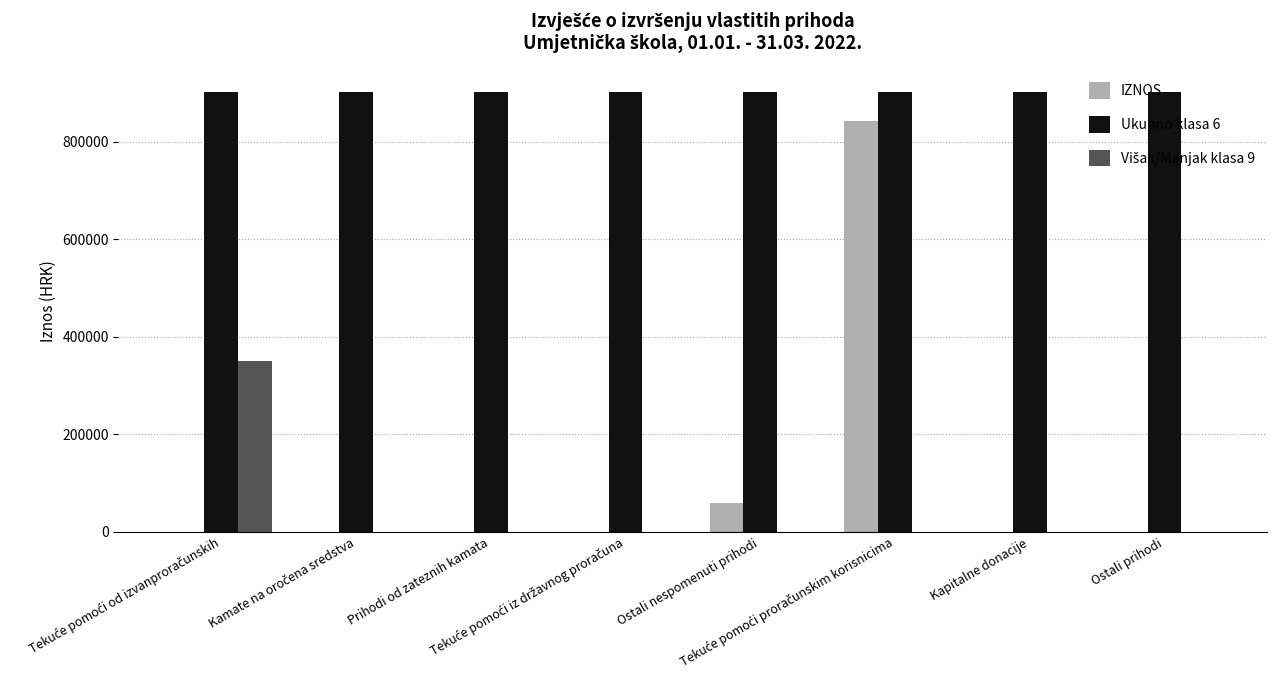

Which series has the largest total across all categories?

Ukupno klasa 6